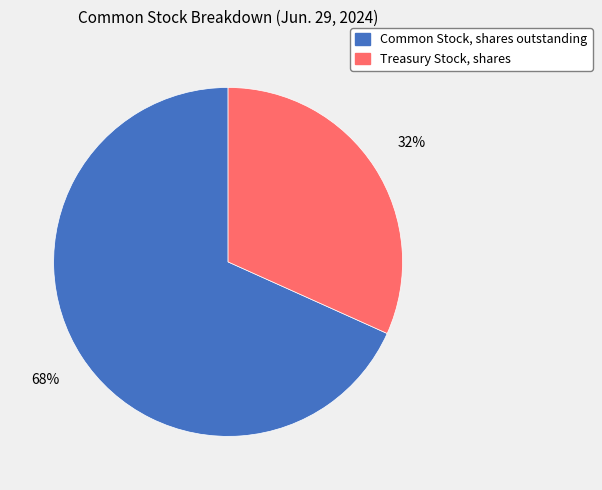

Rank the categories by value from highest to lowest.

Common Stock, shares outstanding, Treasury Stock, shares